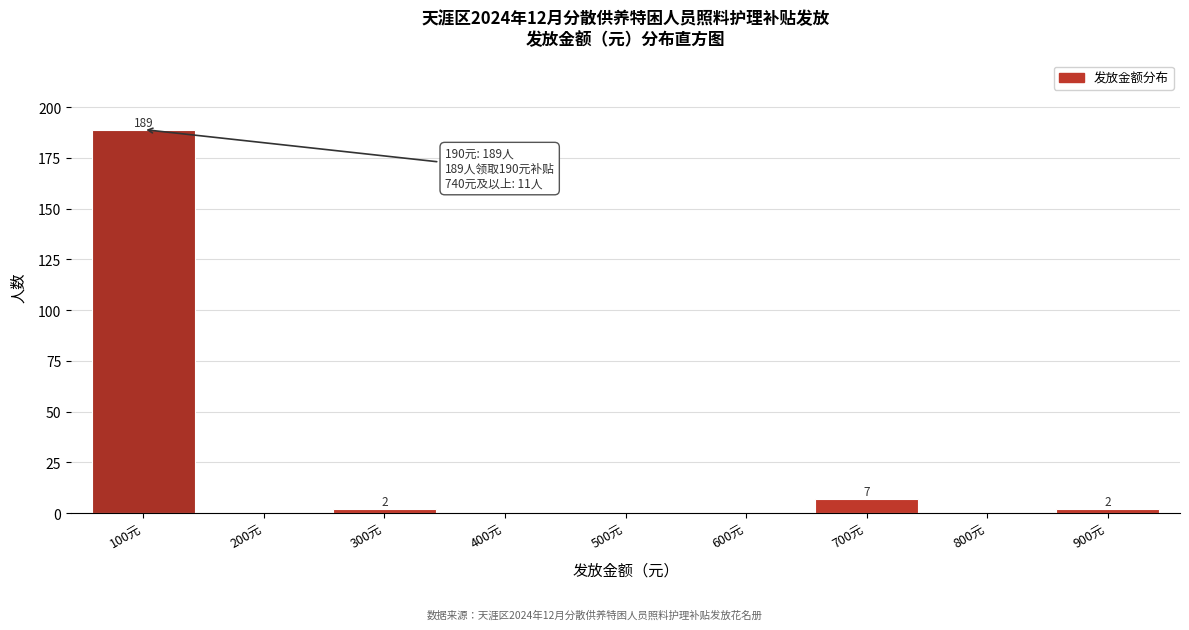

Reading right to left, extract all data points from this chart.

900元=2	800元=0	700元=7	600元=0	500元=0	400元=0	300元=2	200元=0	100元=189